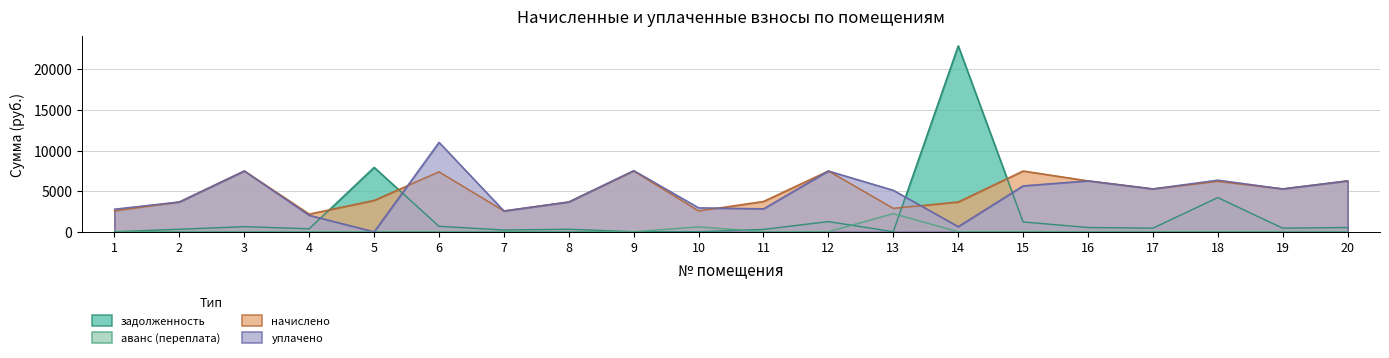

What are all the series names shown in the legend?

задолженность, аванс (переплата), начислено, уплачено